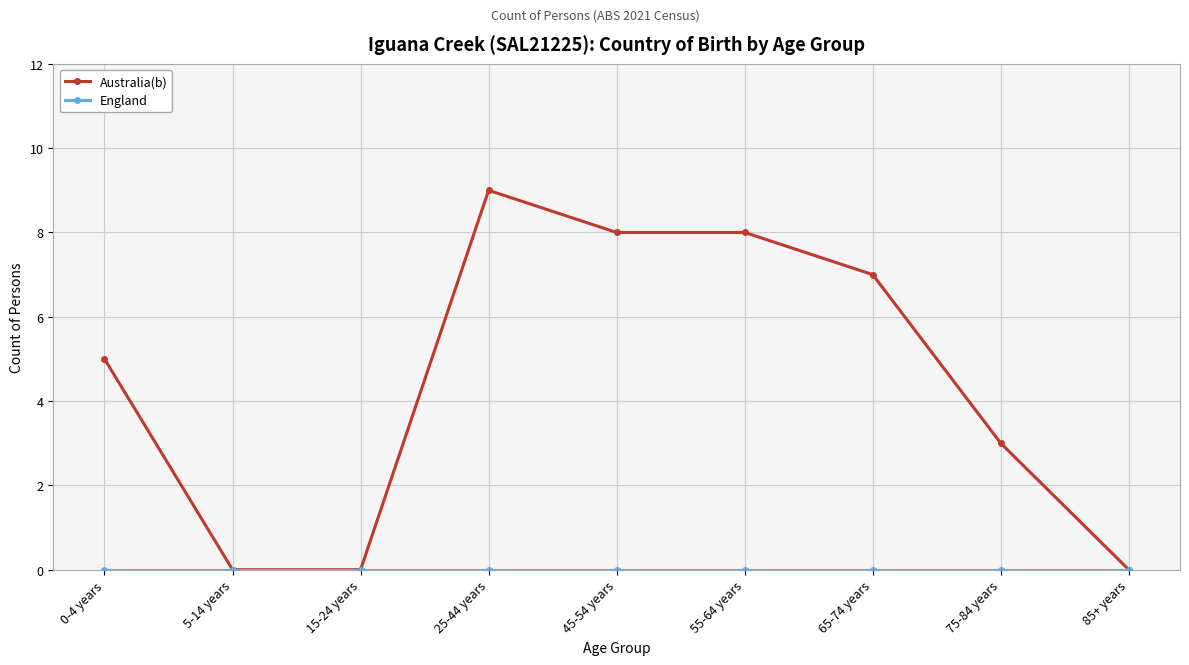

What is the value of the Australia(b) point at the 7th from the left?

7